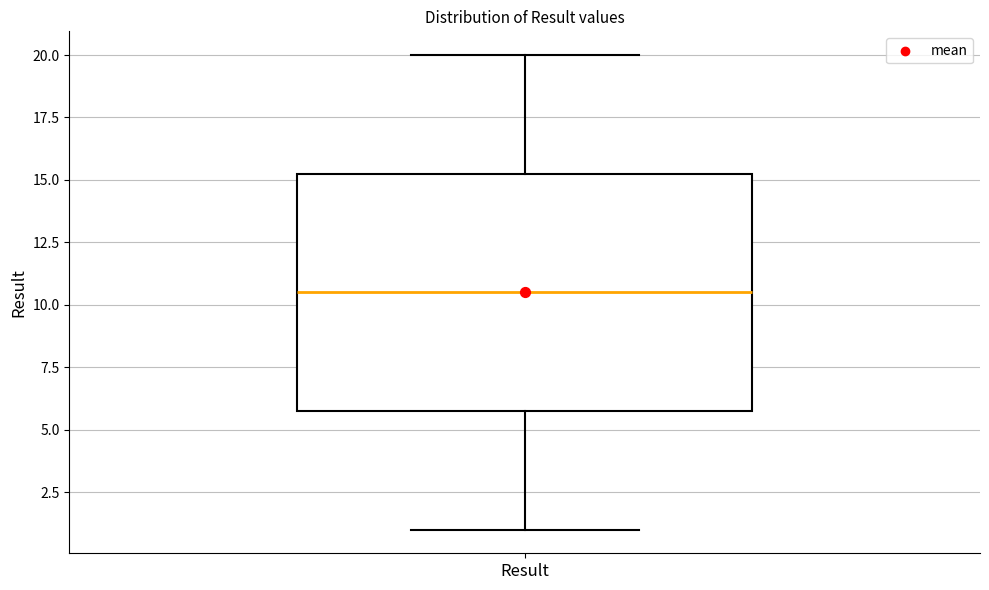

Transcribe this box plot: give where the median line is, the range the box spans, and where the two whiskers end, as read against the y-axis. The values are not printed on the chart, so give them approximately, as read against the axis.

median 10.5, box 6.0 to 15.5, whiskers 1.0 to 20.0